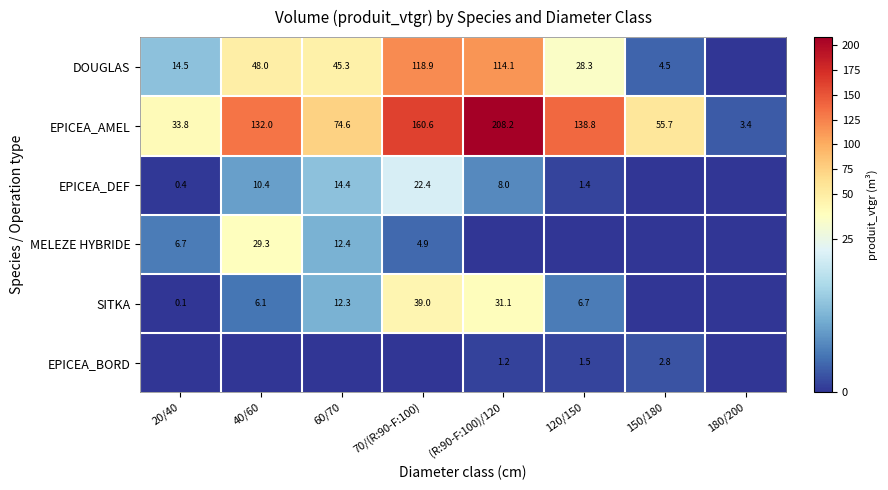

What is the sum of all EPICEA_AMEL values?

807.1